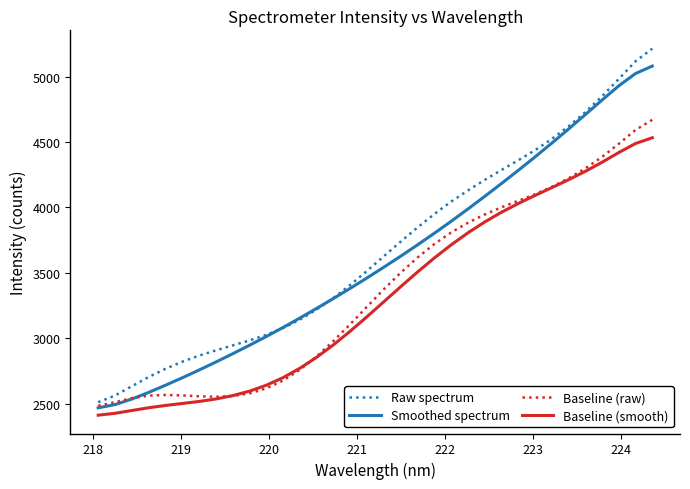

Which series has the widest spread of values?

Raw spectrum